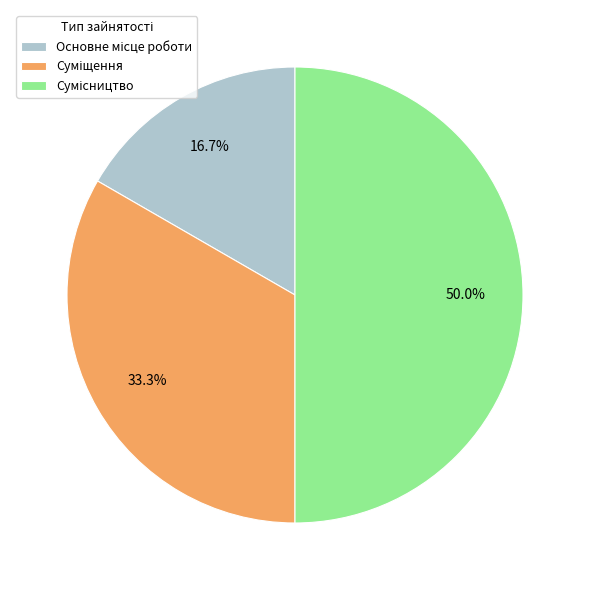

What is the ratio of the value at Основне місце роботи to the value at Суміщення?

0.5